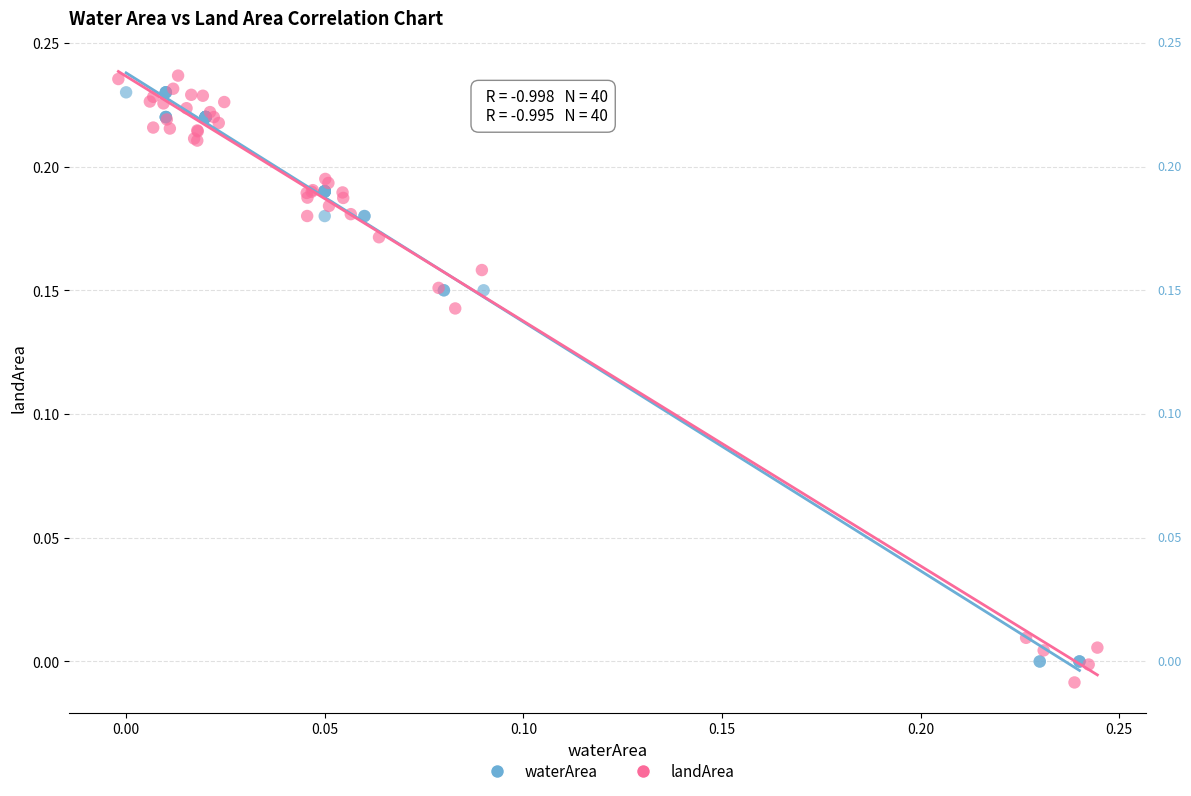

Which series has the widest spread of Y values?

landArea